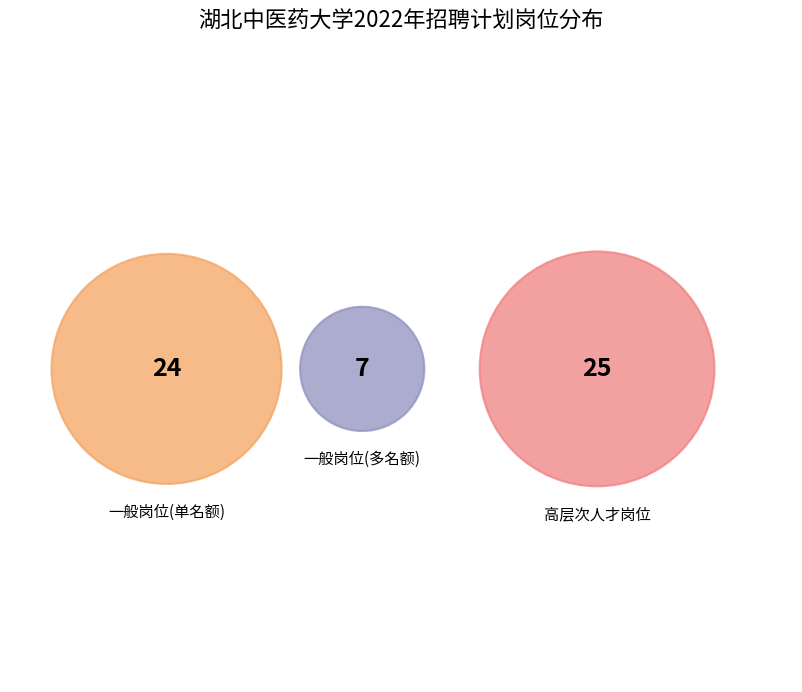

The 针灸骨伤学院 slice represents 14% of the pie. True or false?

False